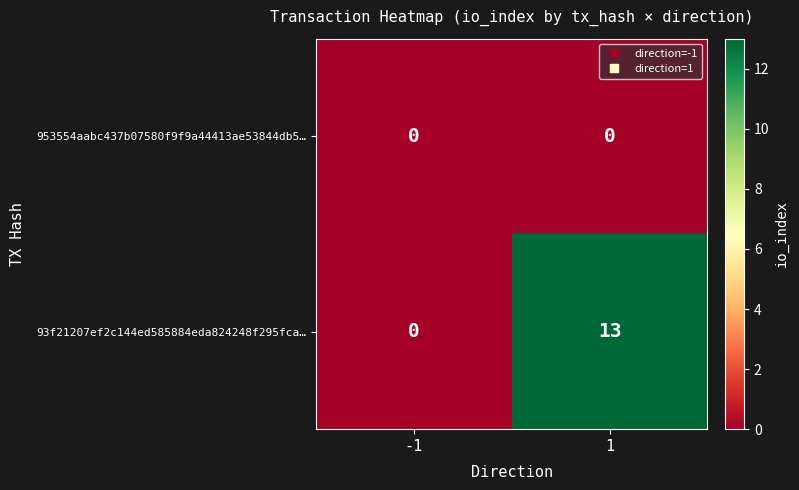

At 1, list the series in order from smallest to largest.

953554aabc437b07580f9f9a44413ae53844db5…, 93f21207ef2c144ed585884eda824248f295fca…